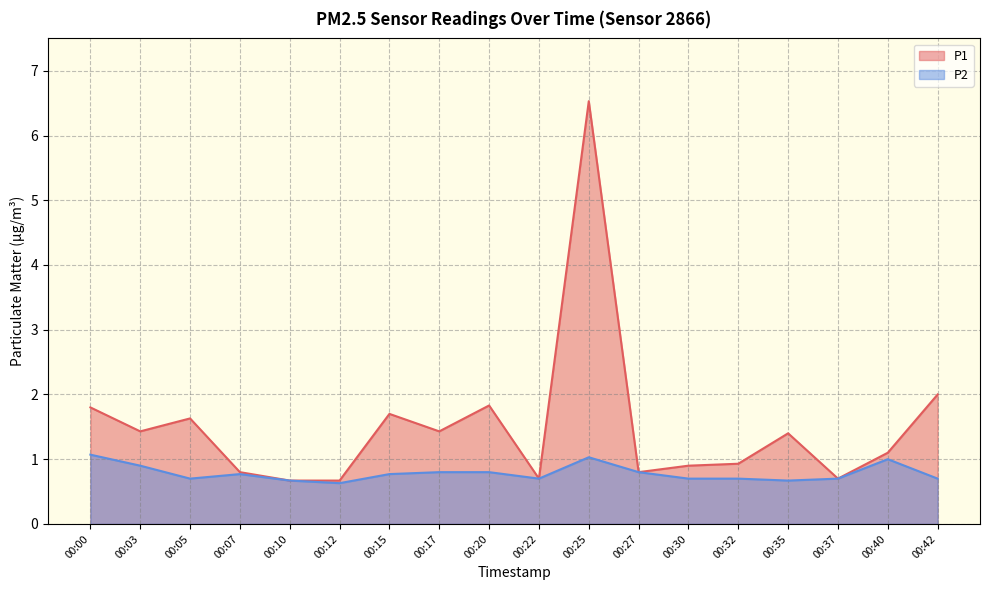

How many values in the P1 series are below 1?

8